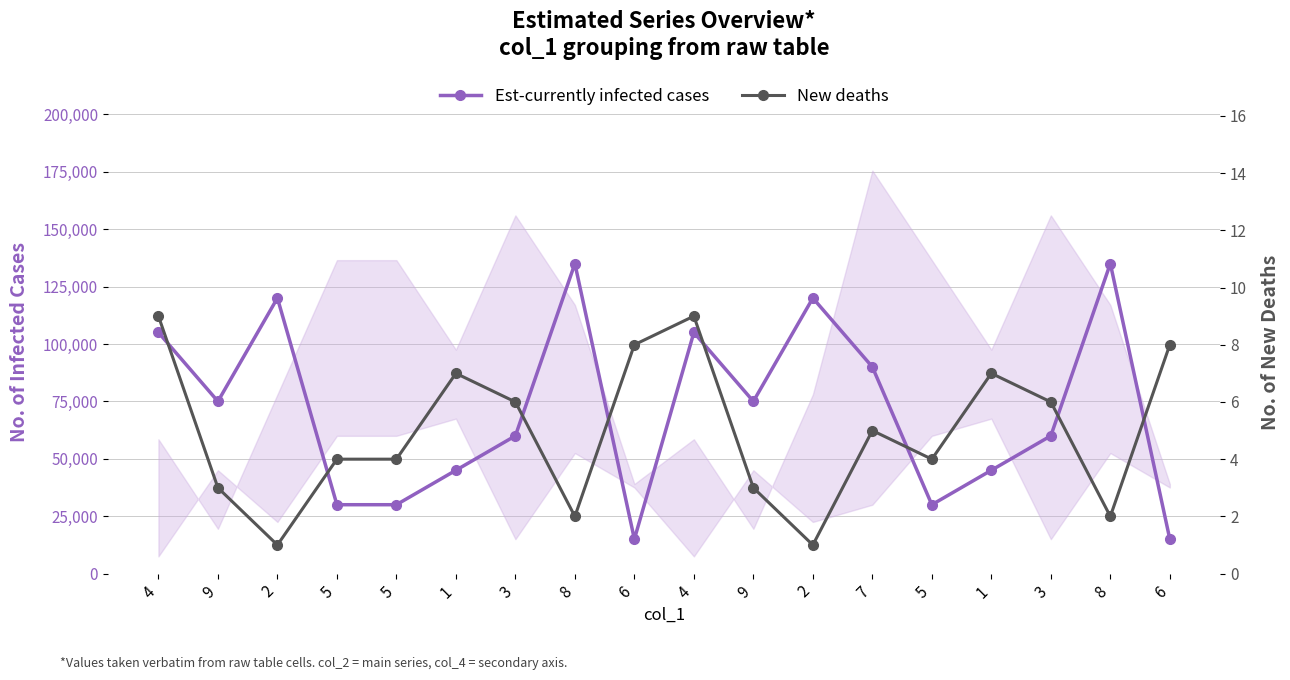

How many values in the New deaths series exceed 5?

8